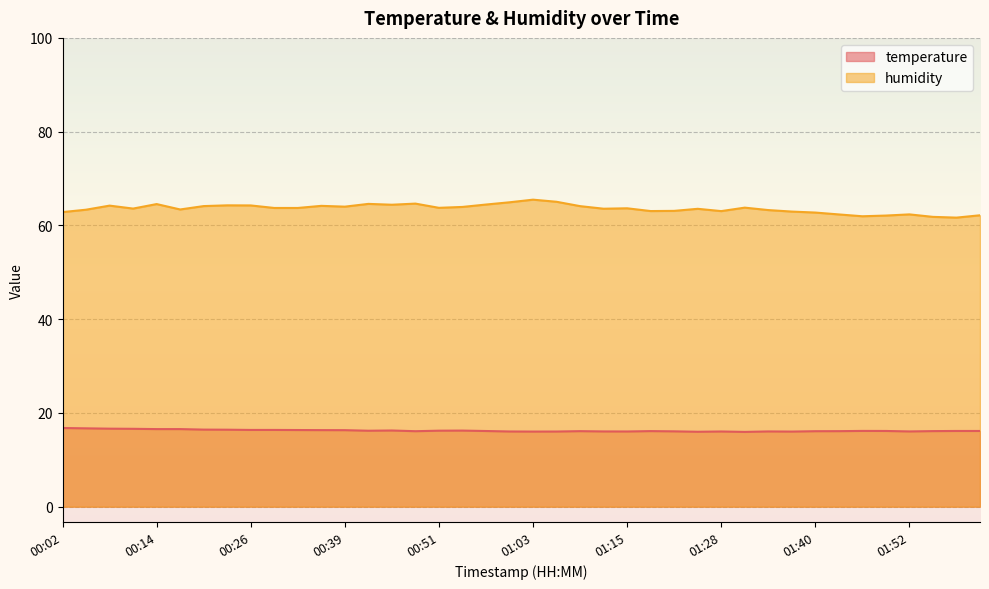

Is it true that humidity equals 42.5 at 01:31?

False